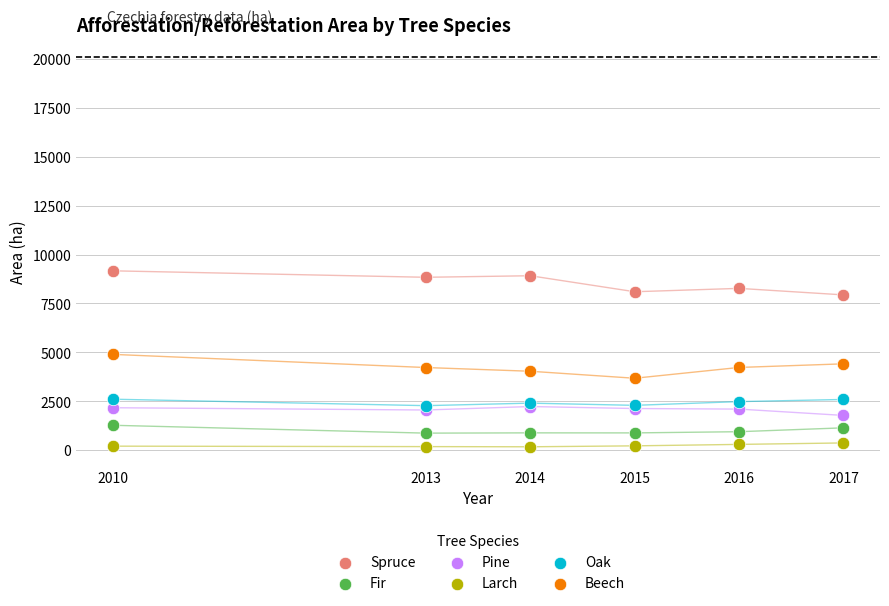

Which series reaches the minimum Y coordinate?

Larch